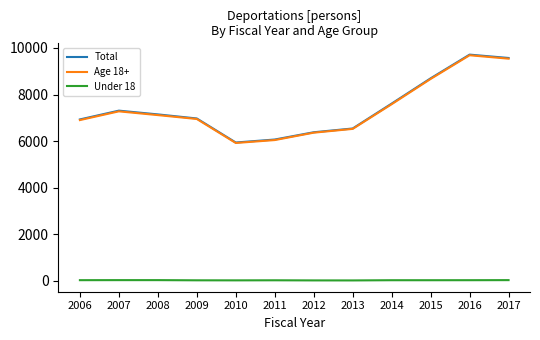

True or false: Total and Under 18 cross at least once.

False